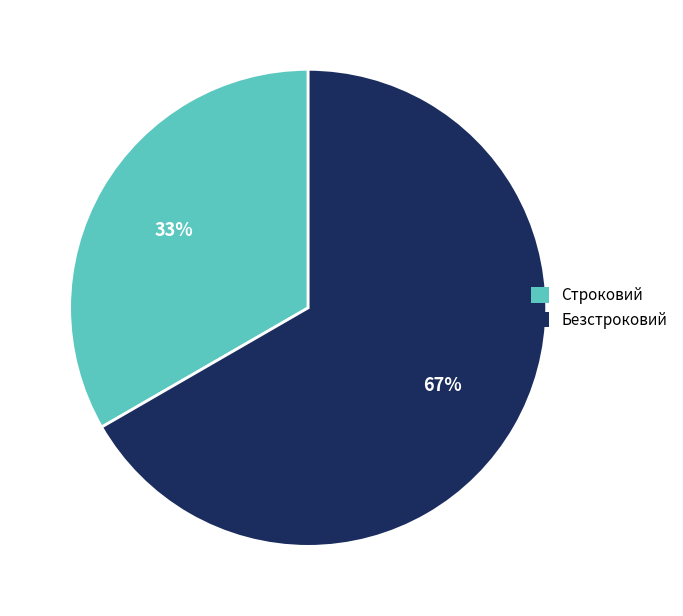

True or false: Строковий accounts for 28% of the total.

False